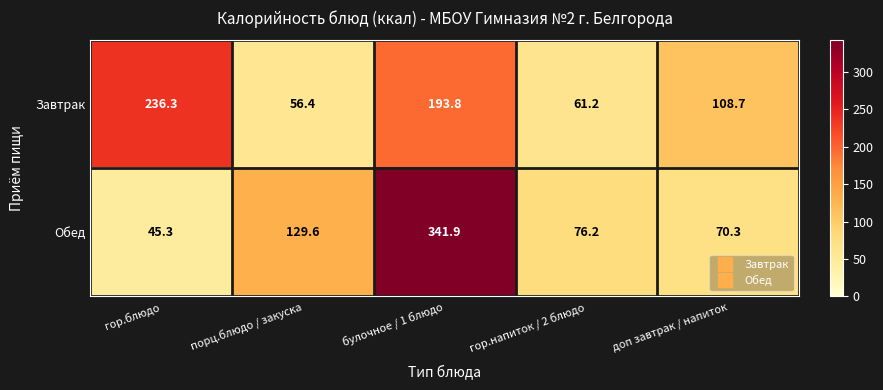

How many categories are shown in the chart?

5